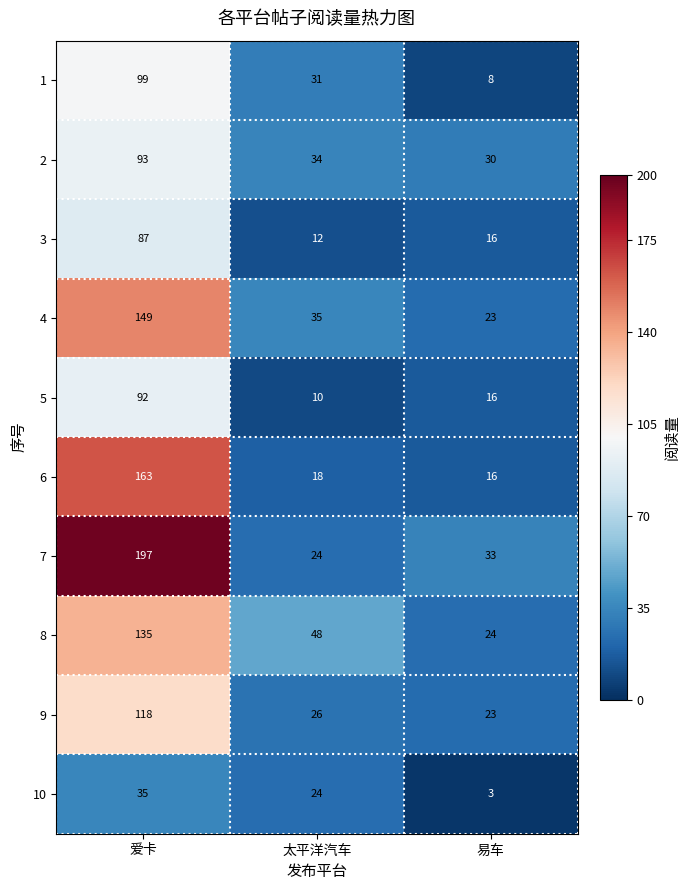

The 7 series shows 135 at 爱卡. True or false?

False